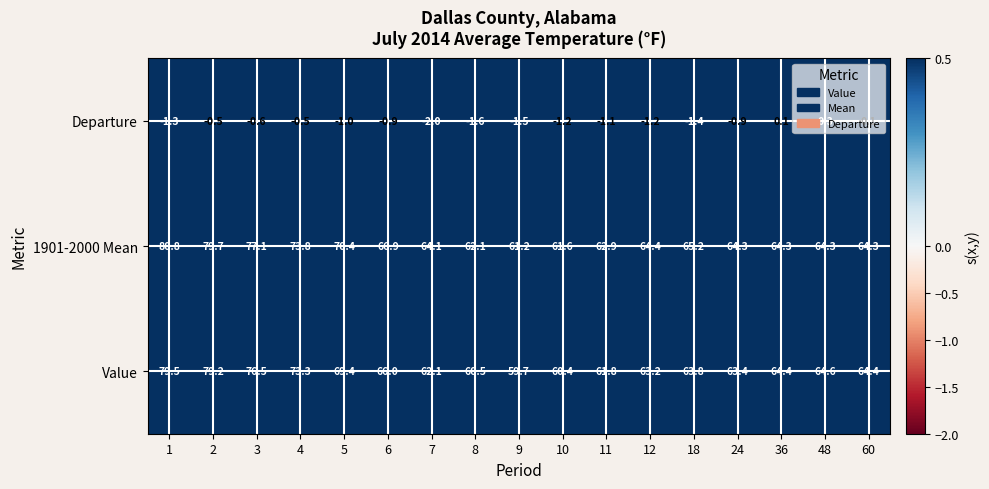

Count the number of categories in the chart.

17